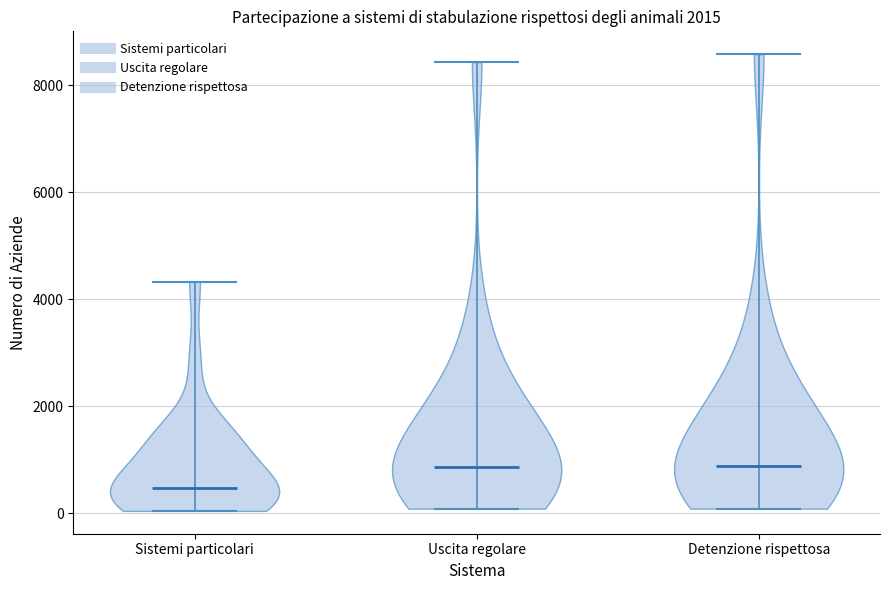

What is the highest point the violin for Detenzione rispettosa reaches on the y-axis? The values are not printed on the chart, so give them approximately, as read against the axis.

8600